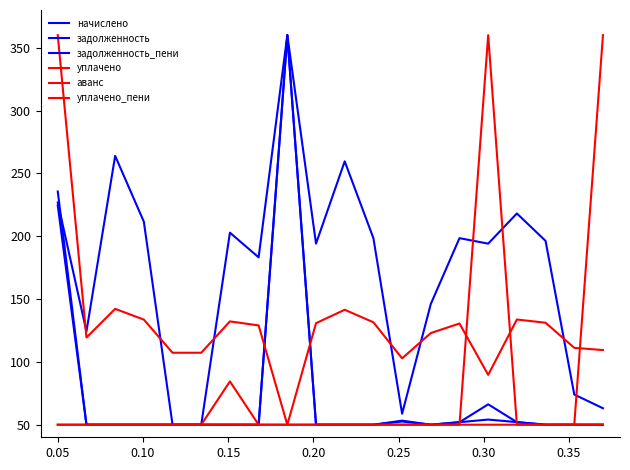

Which series has the widest spread of values?

начислено